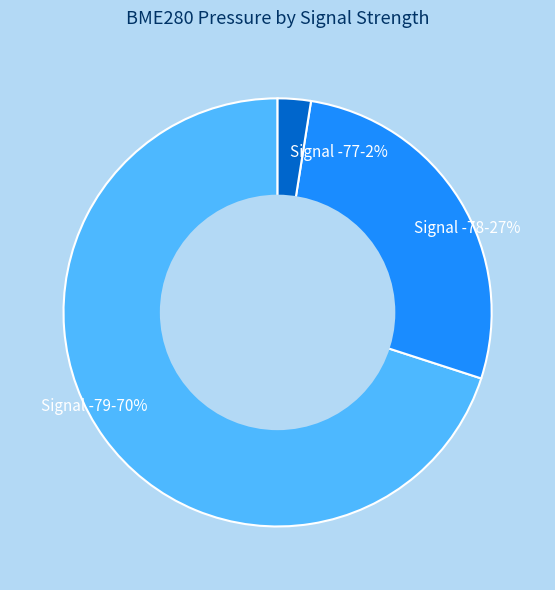

Which category accounts for the majority?

Signal -79-70%